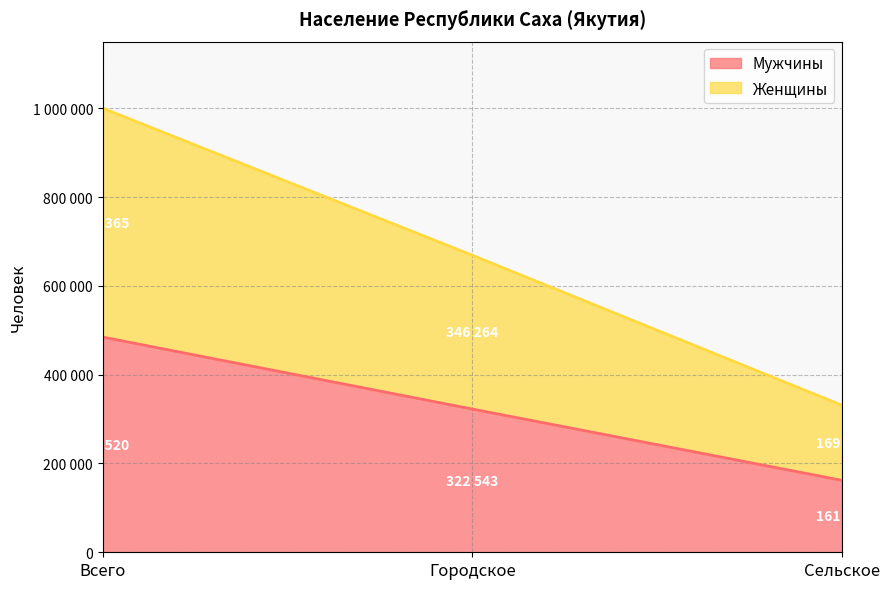

Which has a higher value, Городское or Сельское?

Городское